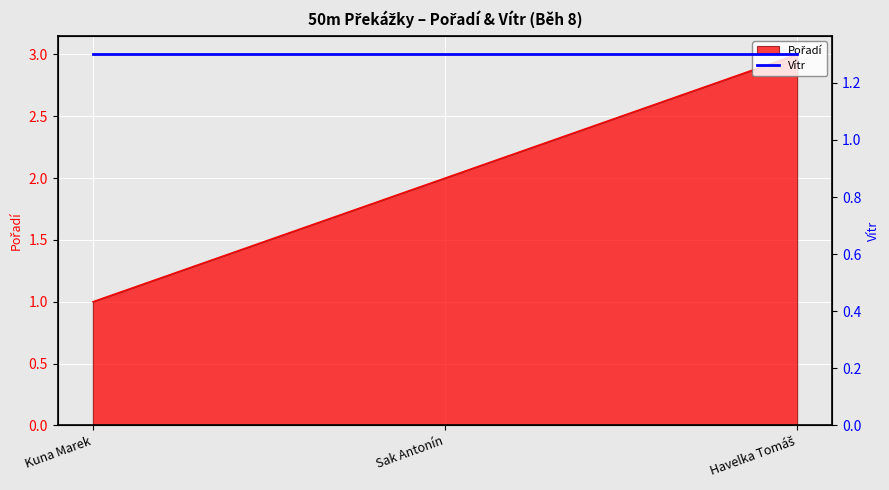

What is the value of the 3rd point from the left?

3